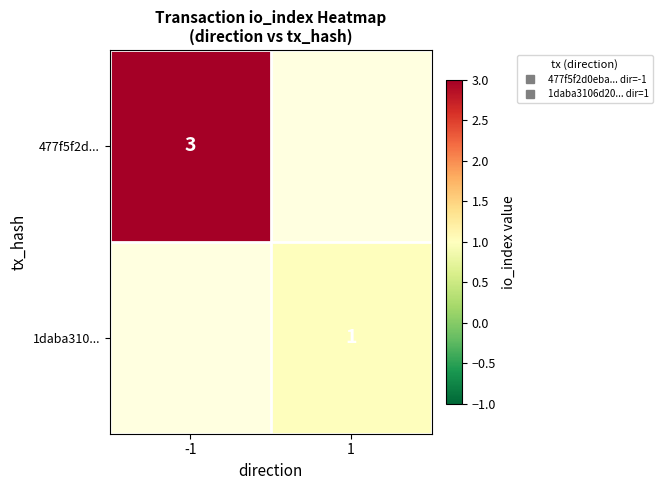

The value of 1daba310... at 1 is 1.0. True or false?

True